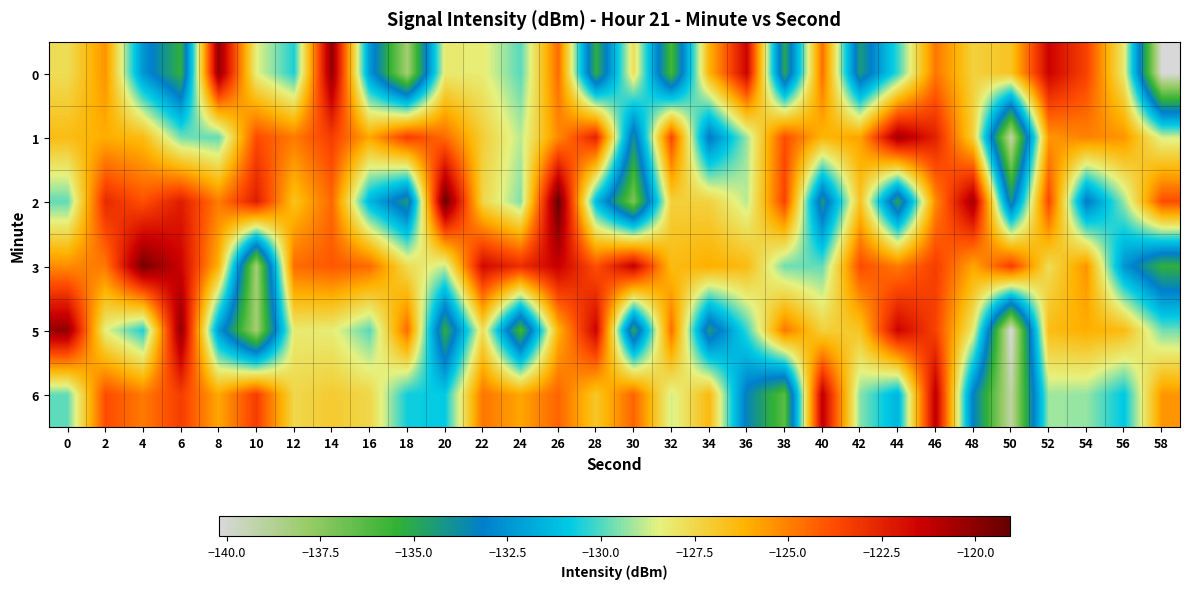

How many data points does each series have?

30